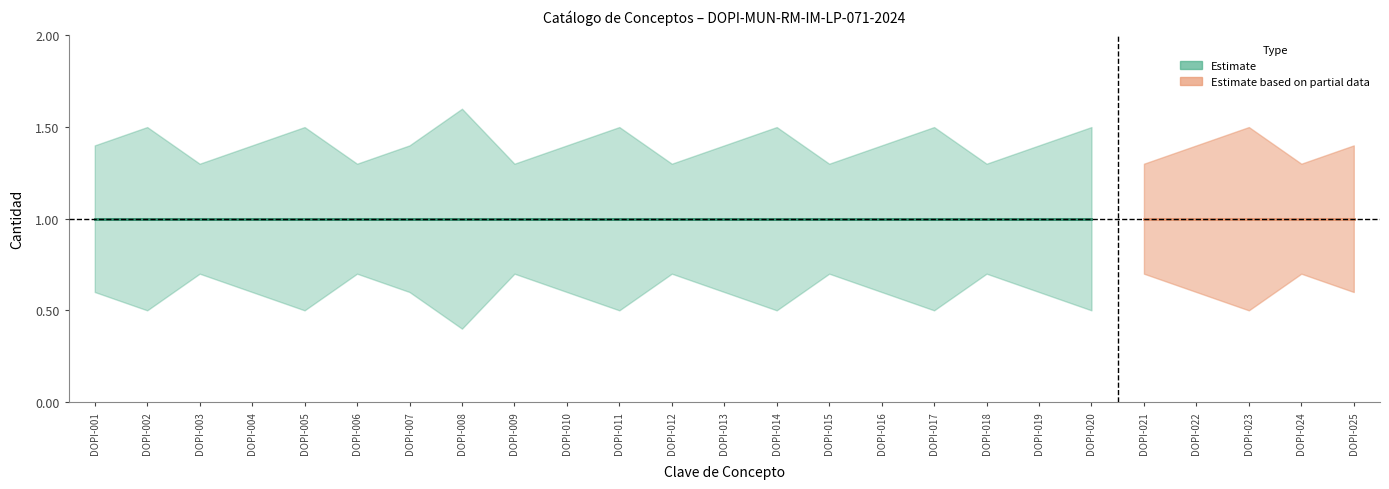

At which category does Cantidad_lower reach its first local valley?

DOPI-002